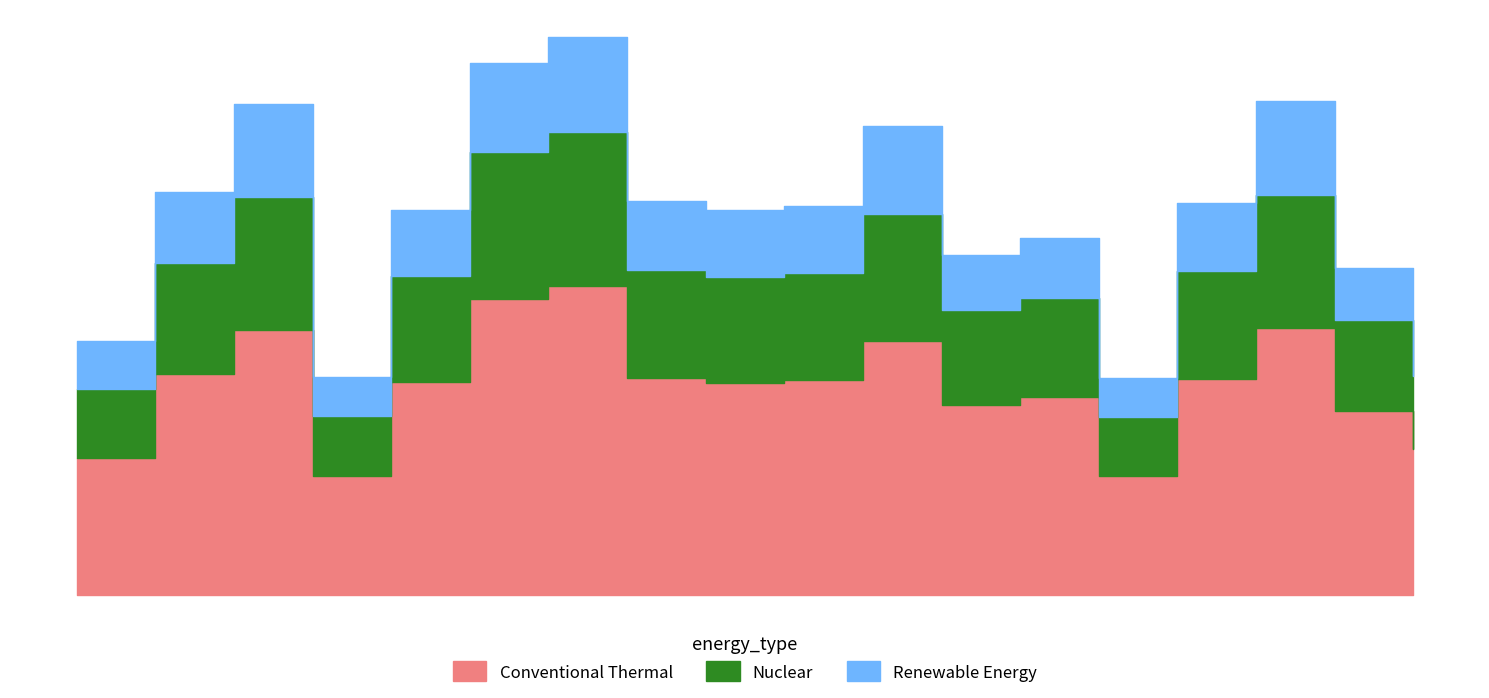

What is the value of the Conventional Thermal point at the 8th from the left?

10.9